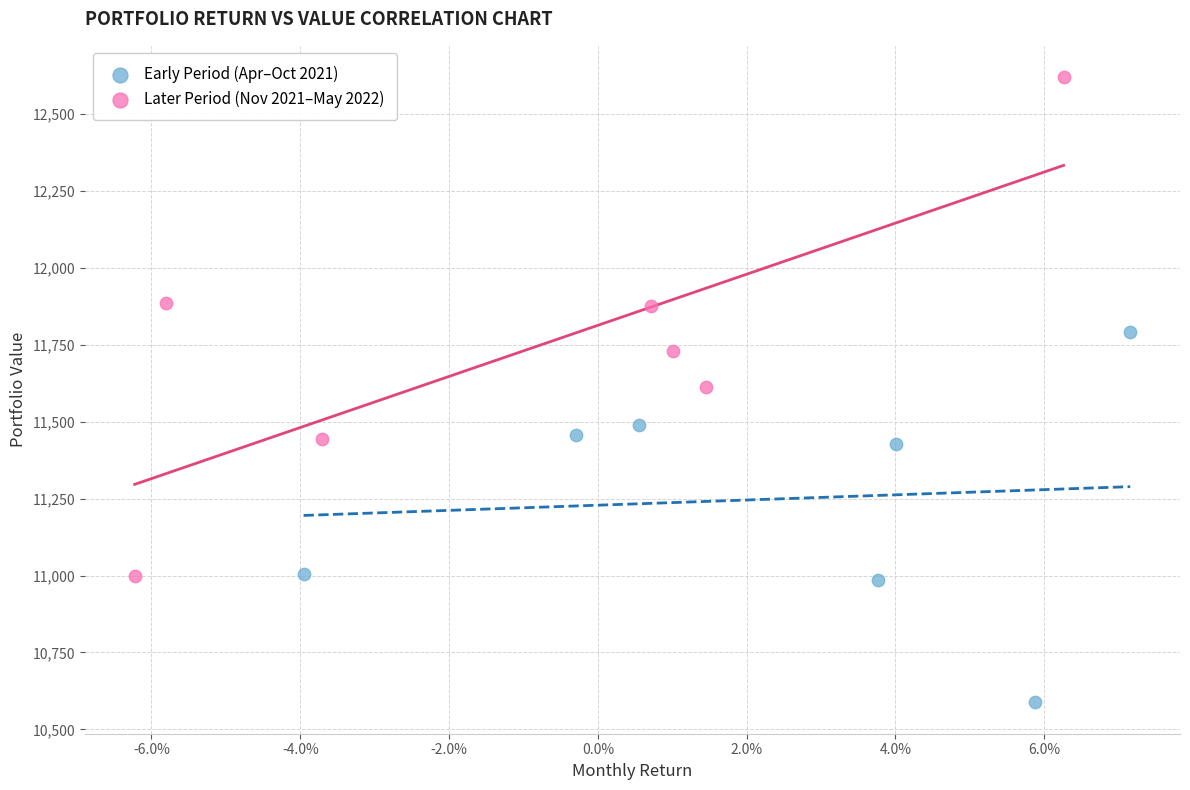

Which series contains the lowest Y value?

Early Period (Apr–Oct 2021)